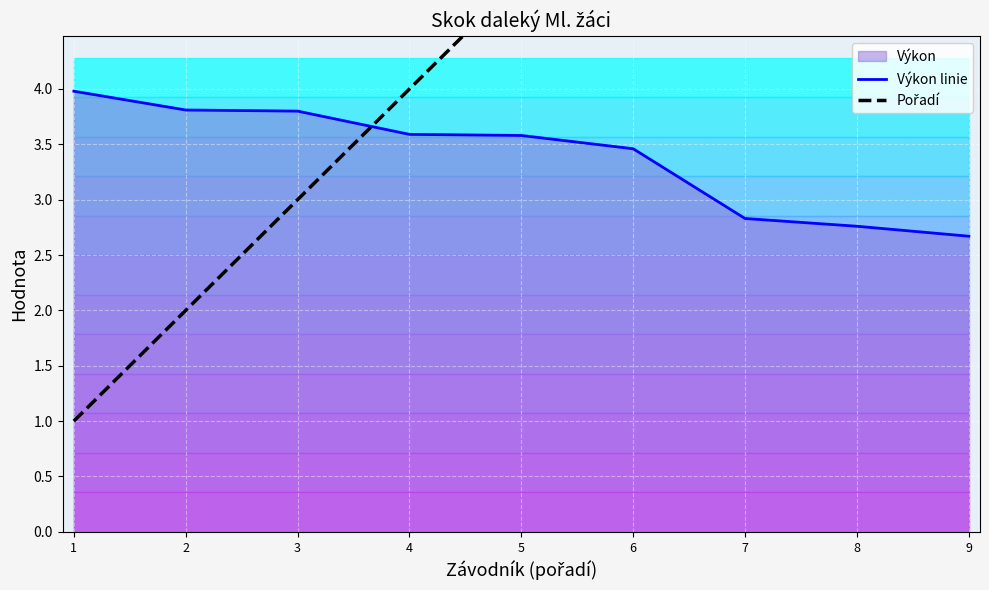

Which category has the lowest value across all series?

1